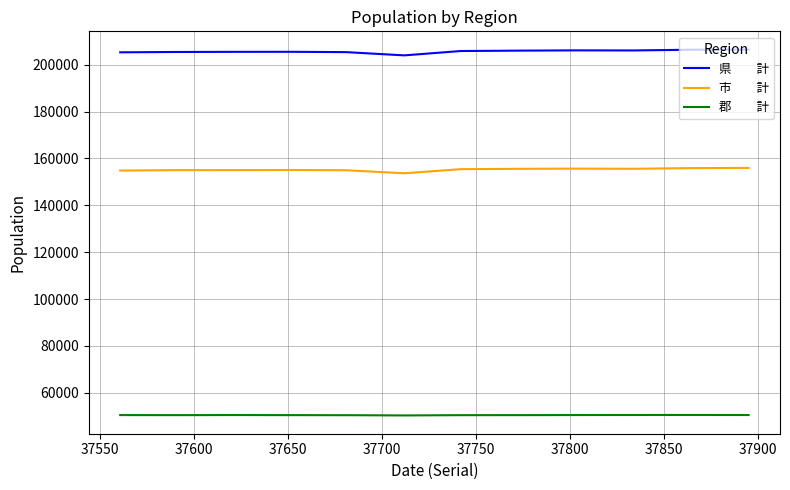

What is the minimum value shown in the chart?

50312